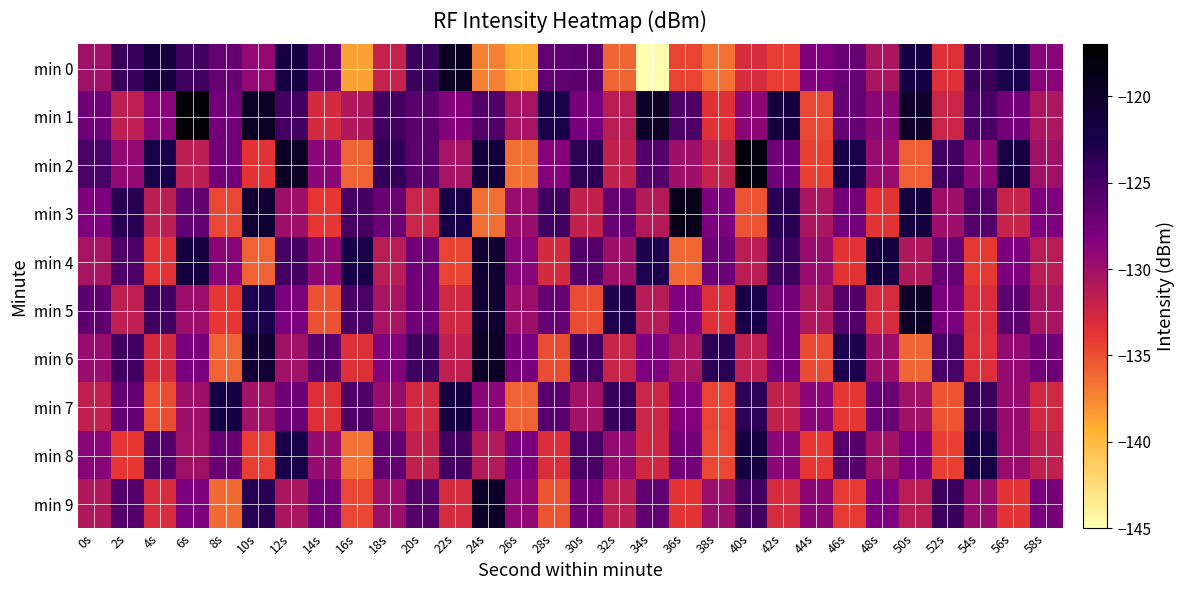

Which has a higher value, 36s or 6s?

6s